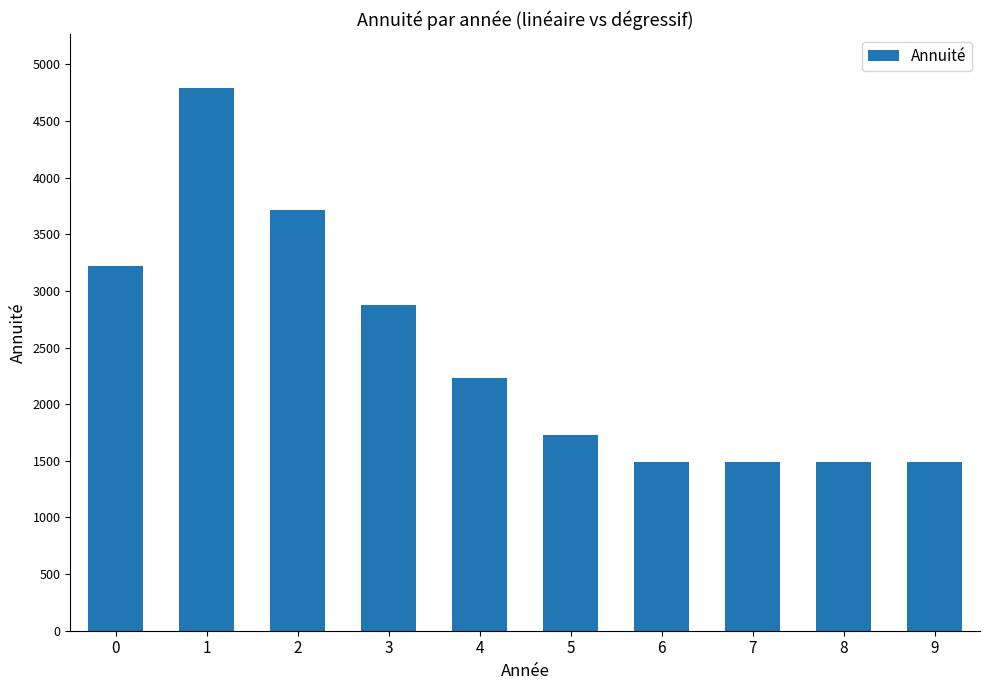

True or false: the data shows 3215.6 at 0.

True